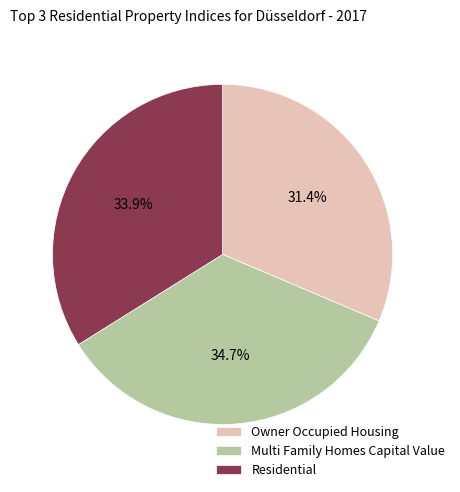

To the nearest percent, what portion does Owner Occupied Housing represent?

31%